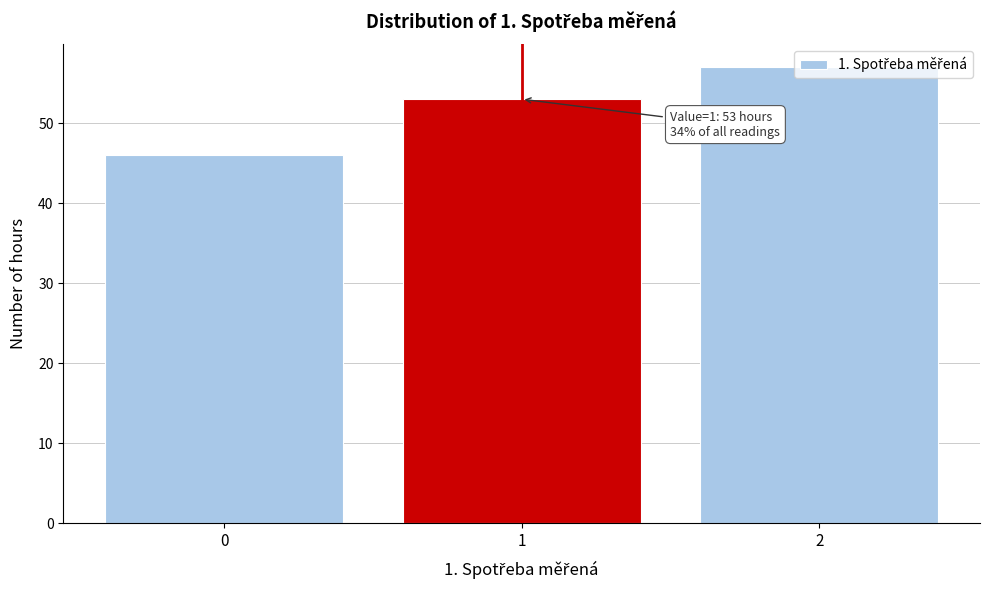

What is the value of the 2nd bar from the left?

53